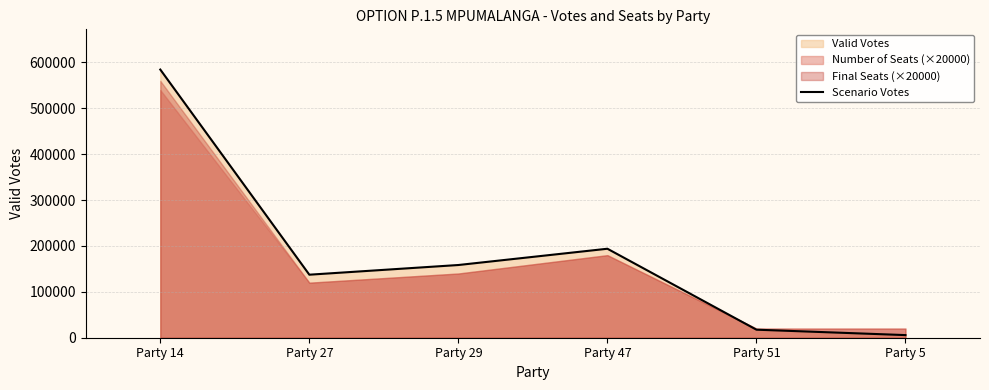

How many lines are shown in the chart?

1